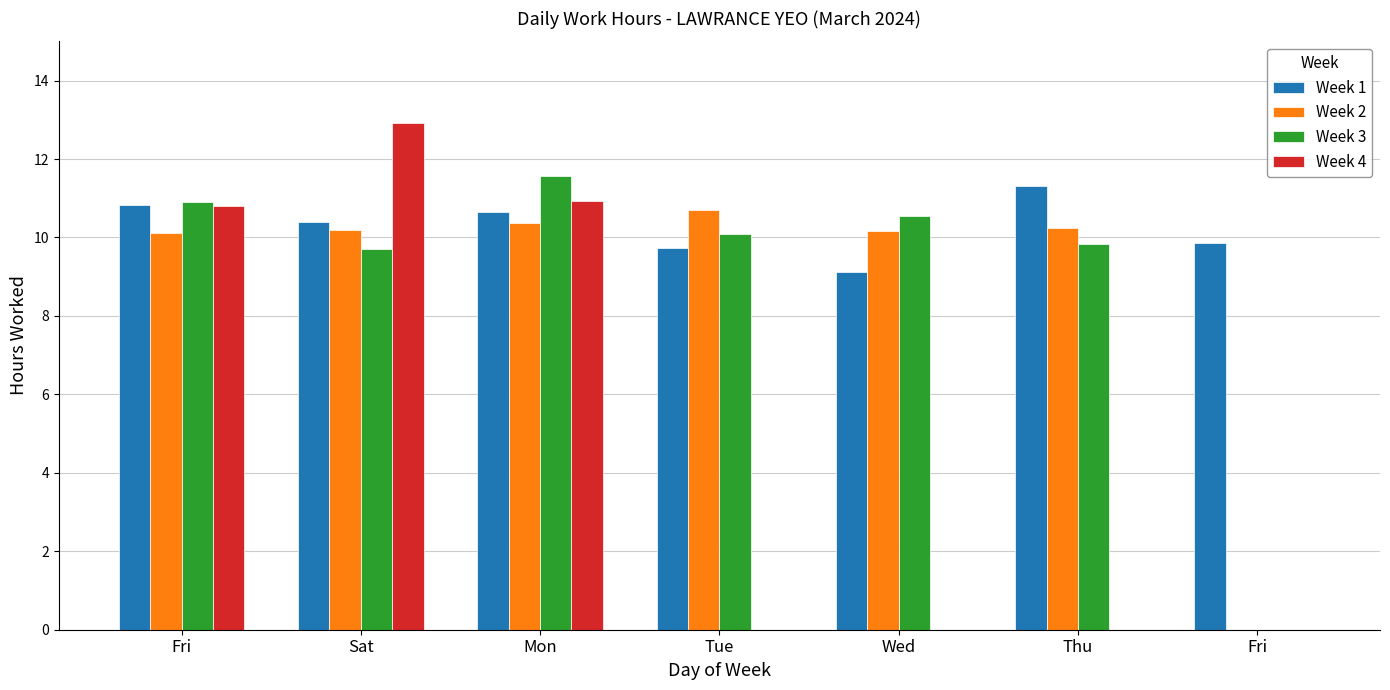

What is the sum of all Week 3 values?

62.6